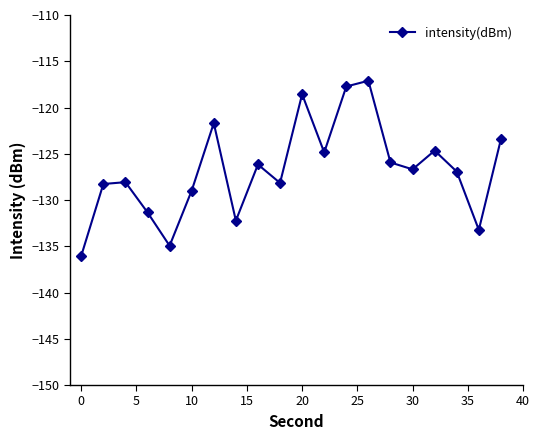

What is the average value?

-126.8